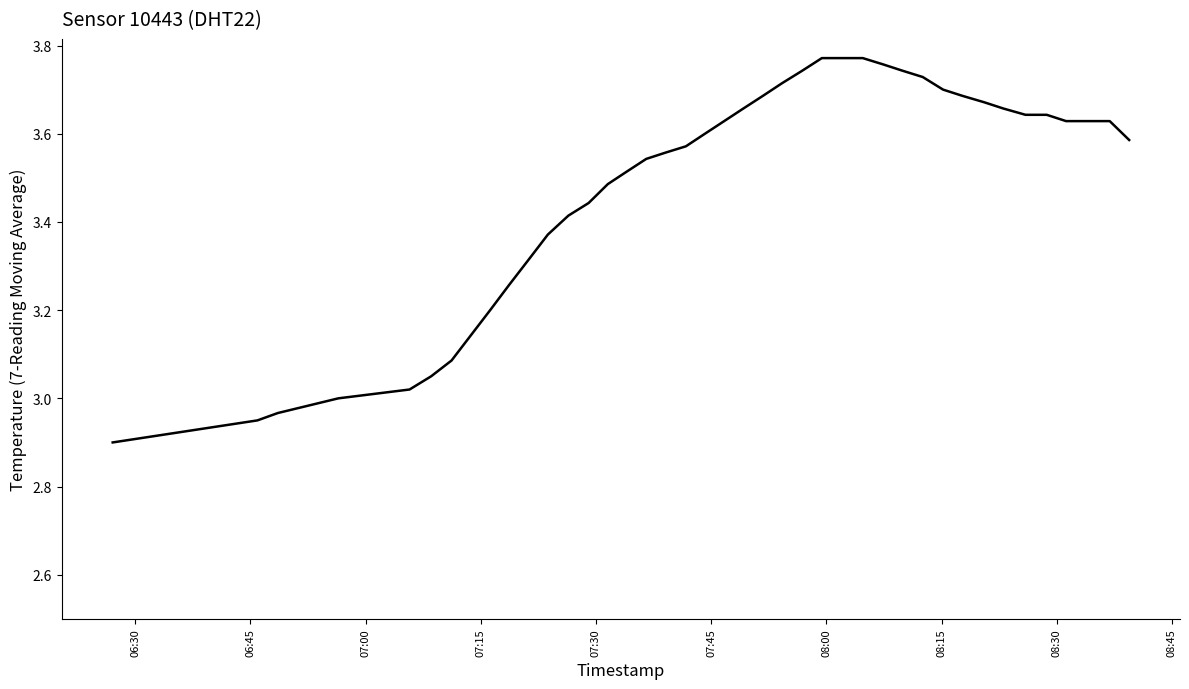

What is the smallest value displayed?

2.9